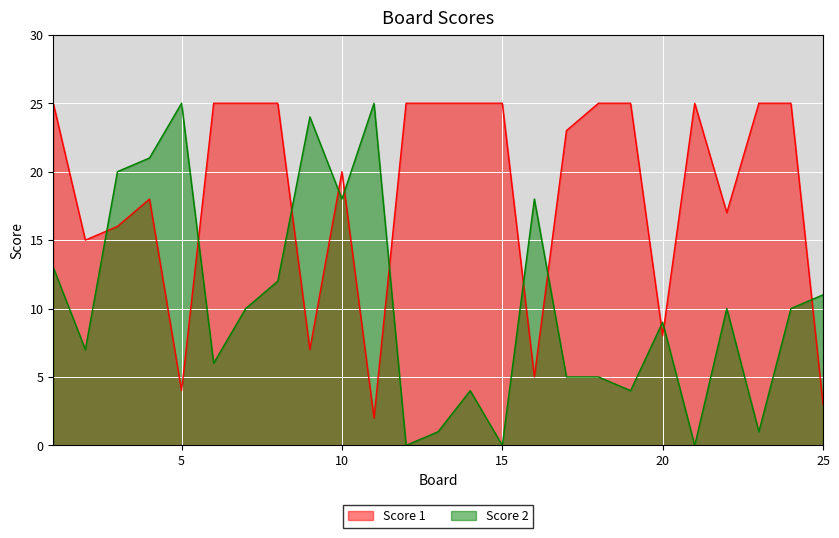

How many interior local peaks does the Score 2 series have?

7